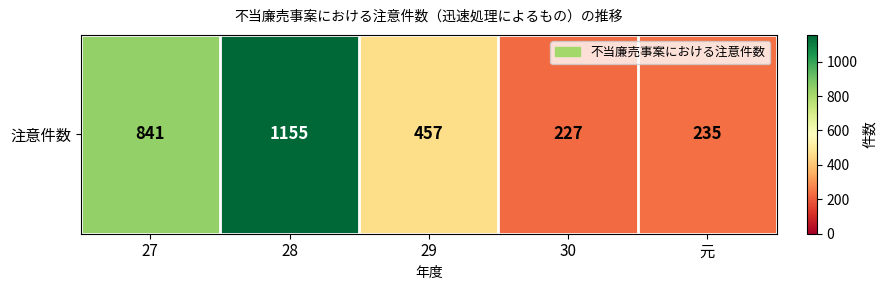

The value at 29 is 457. True or false?

True